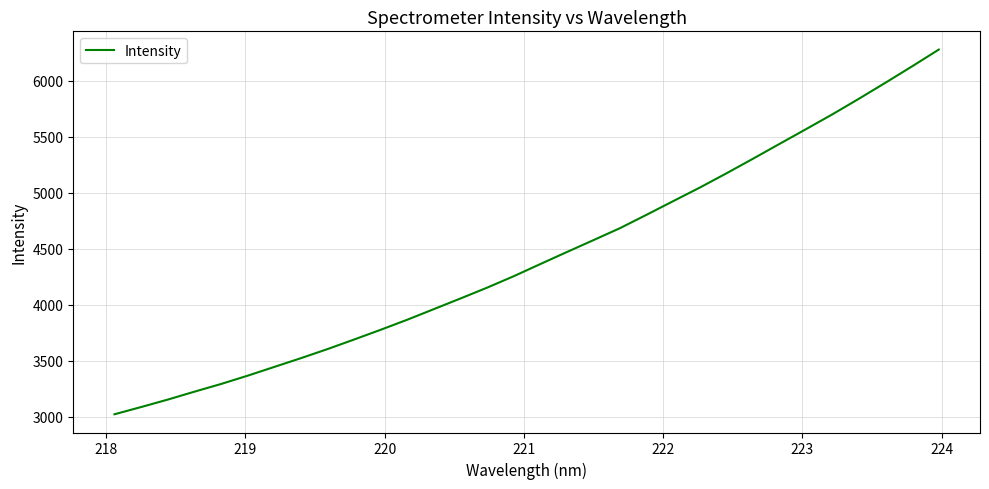

What is the greatest value displayed?

6280.8